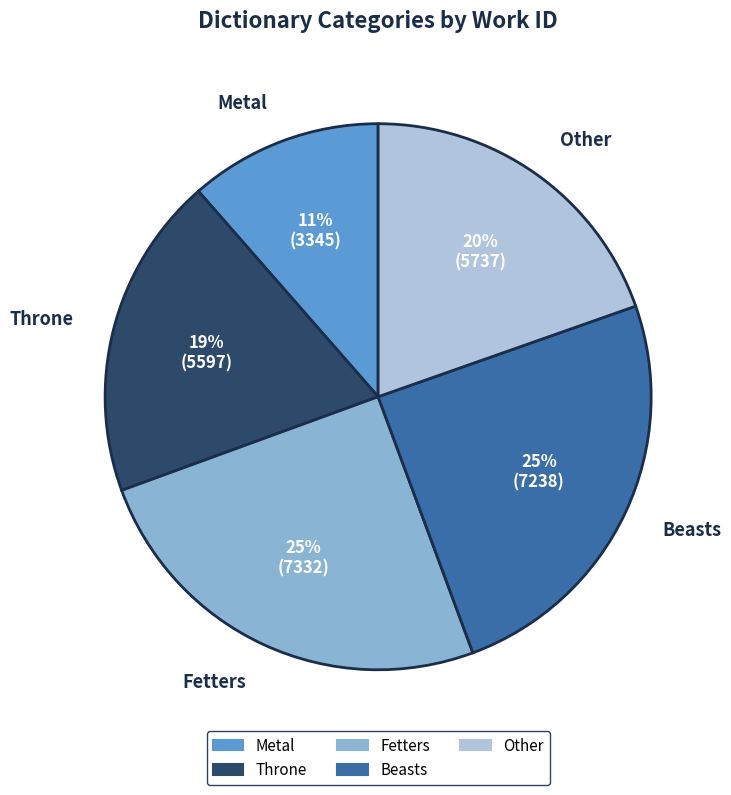

Which category has the smallest portion of the pie?

Metal